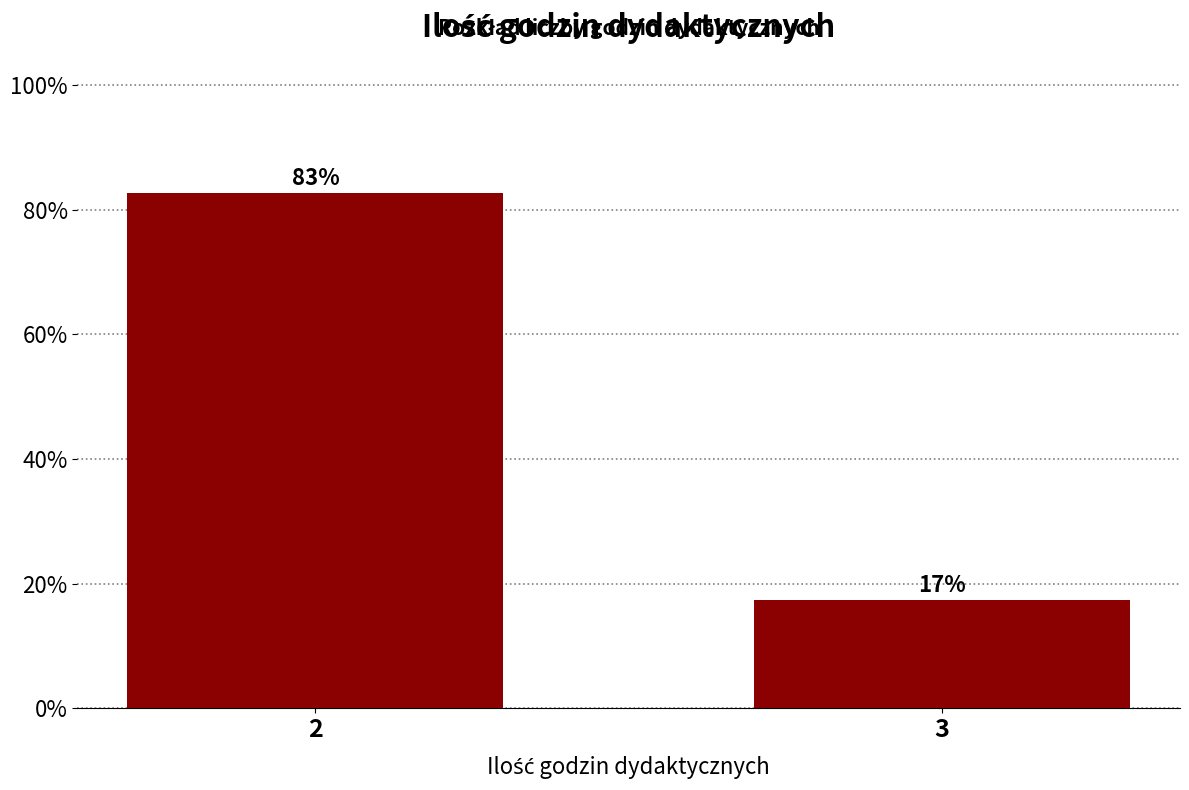

What is the value of the 1st bar from the left?

82.6